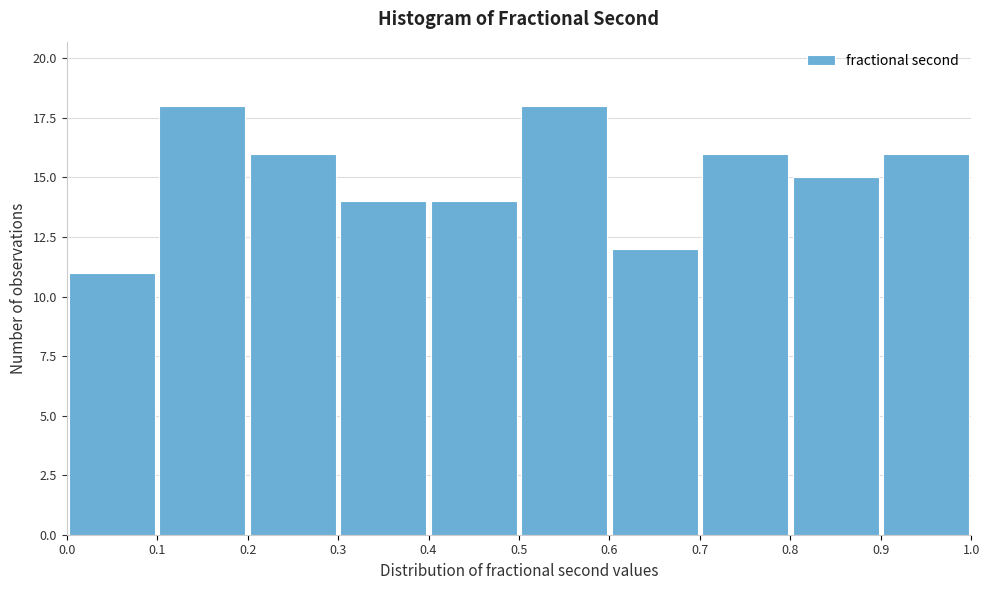

Reading left to right, transcribe this chart: for each bar, give the range it covers on the x-axis and its height. The values are not printed on the chart, so give them approximately, as read against the axis.

0.0 to 0.1: 11
0.1 to 0.2: 18
0.2 to 0.3: 16
0.3 to 0.4: 14
0.4 to 0.5: 14
0.5 to 0.6: 18
0.6 to 0.7: 12
0.7 to 0.8: 16
0.8 to 0.9: 15
0.9 to 1.0: 16